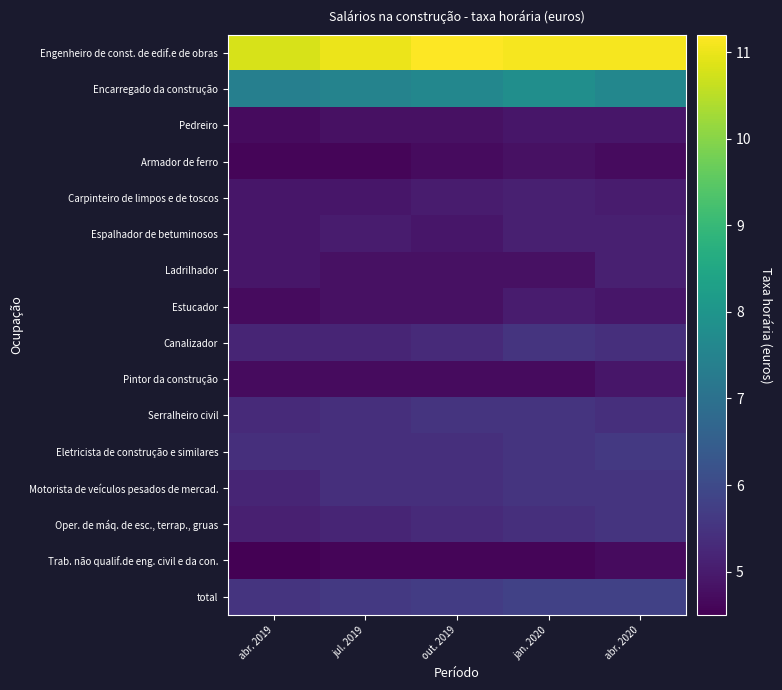

Reading left to right, transcribe all the data shown in this chart.

Engenheiro de const. de edif.e de obras: abr. 2019=10.8	jul. 2019=11.0	out. 2019=11.2	jan. 2020=11.1	abr. 2020=11.1
Encarregado da construção: abr. 2019=7.4	jul. 2019=7.5	out. 2019=7.6	jan. 2020=7.8	abr. 2020=7.6
Pedreiro: abr. 2019=4.7	jul. 2019=4.8	out. 2019=4.8	jan. 2020=4.9	abr. 2020=4.9
Armador de ferro: abr. 2019=4.6	jul. 2019=4.6	out. 2019=4.7	jan. 2020=4.8	abr. 2020=4.7
Carpinteiro de limpos e de toscos: abr. 2019=4.9	jul. 2019=4.9	out. 2019=5.0	jan. 2020=5.1	abr. 2020=5.0
Espalhador de betuminosos: abr. 2019=4.9	jul. 2019=5.0	out. 2019=4.9	jan. 2020=5.1	abr. 2020=5.1
Ladrilhador: abr. 2019=4.9	jul. 2019=4.8	out. 2019=4.8	jan. 2020=4.8	abr. 2020=5.1
Estucador: abr. 2019=4.7	jul. 2019=4.8	out. 2019=4.8	jan. 2020=5.0	abr. 2020=4.9
Canalizador: abr. 2019=5.2	jul. 2019=5.2	out. 2019=5.3	jan. 2020=5.5	abr. 2020=5.4
Pintor da construção: abr. 2019=4.7	jul. 2019=4.7	out. 2019=4.7	jan. 2020=4.7	abr. 2020=4.9
Serralheiro civil: abr. 2019=5.3	jul. 2019=5.4	out. 2019=5.5	jan. 2020=5.5	abr. 2020=5.4
Eletricista de construção e similares: abr. 2019=5.4	jul. 2019=5.4	out. 2019=5.4	jan. 2020=5.5	abr. 2020=5.6
Motorista de veículos pesados de mercad.: abr. 2019=5.2	jul. 2019=5.4	out. 2019=5.4	jan. 2020=5.5	abr. 2020=5.5
Oper. de máq. de esc., terrap., gruas: abr. 2019=5.1	jul. 2019=5.2	out. 2019=5.3	jan. 2020=5.4	abr. 2020=5.5
Trab. não qualif.de eng. civil e da con.: abr. 2019=4.5	jul. 2019=4.6	out. 2019=4.6	jan. 2020=4.6	abr. 2020=4.7
total: abr. 2019=5.5	jul. 2019=5.6	out. 2019=5.7	jan. 2020=5.8	abr. 2020=5.8